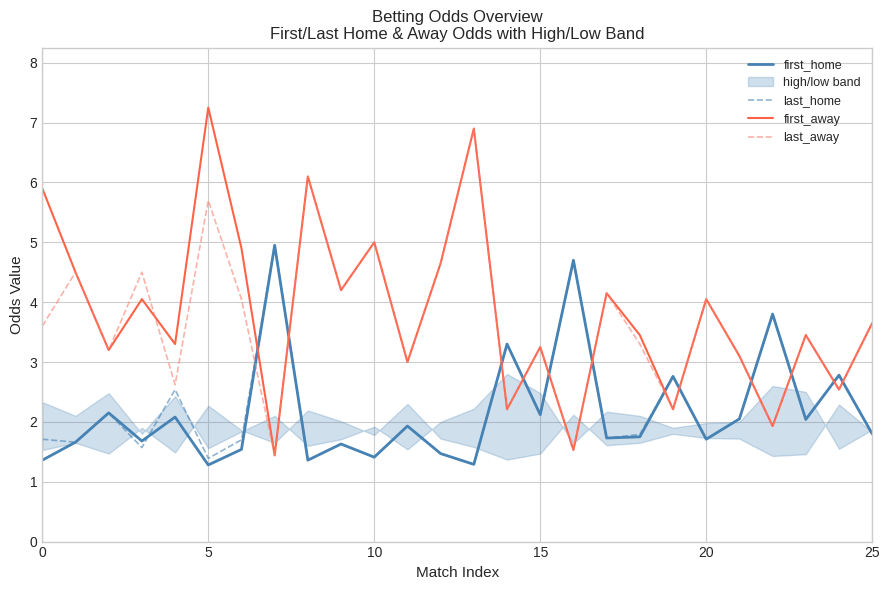

True or false: last_away has a value of 4.7 at 15.

False